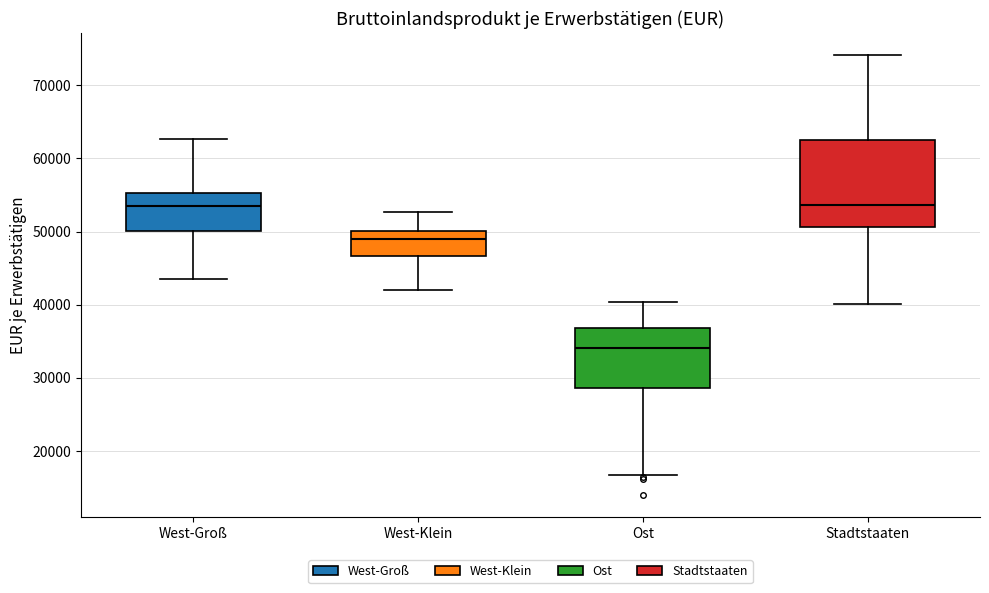

Where is the upper edge of the box for Ost on the y-axis? The values are not printed on the chart, so give them approximately, as read against the axis.

37000